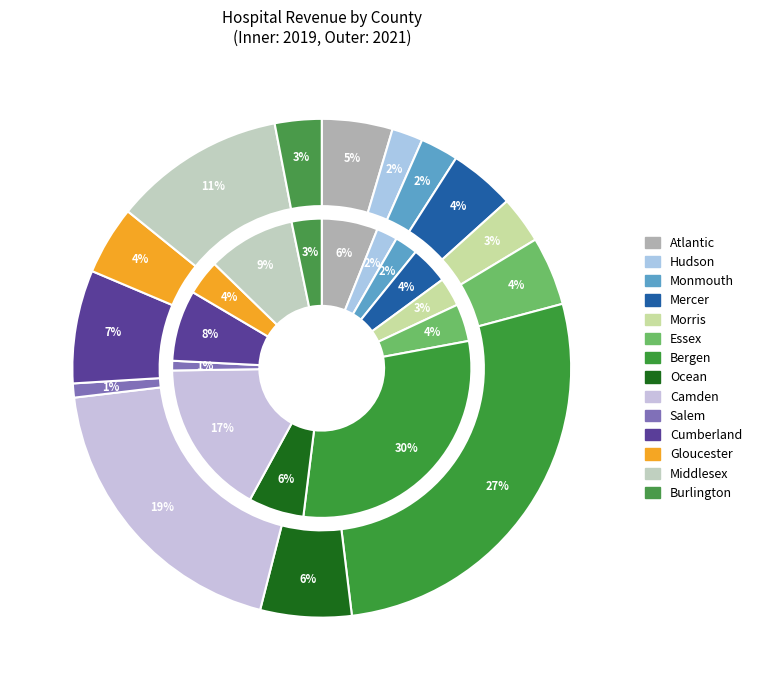

To the nearest percent, what portion does Mercer represent?

4%